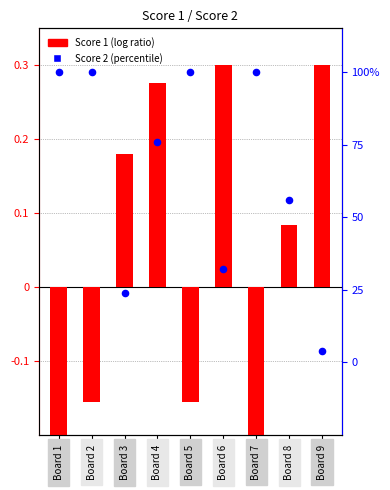

Which series has the largest Y range (max minus min)?

Score 2